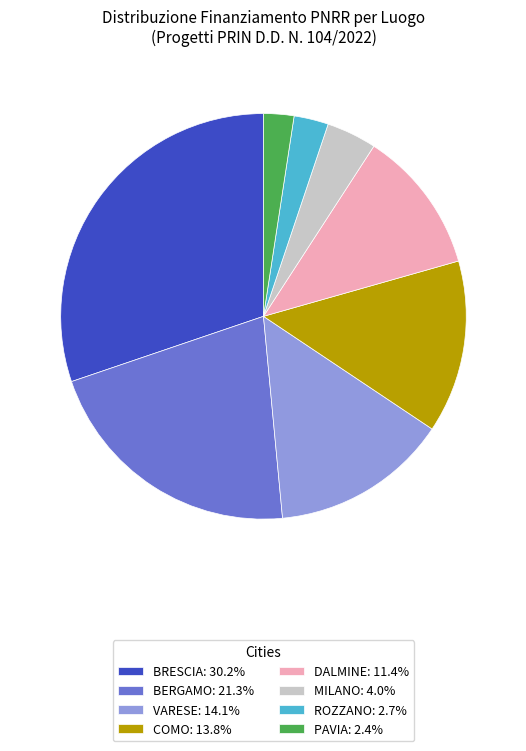

Do VARESE: 14.1% and BRESCIA: 30.2% together represent more than half of the pie?

No